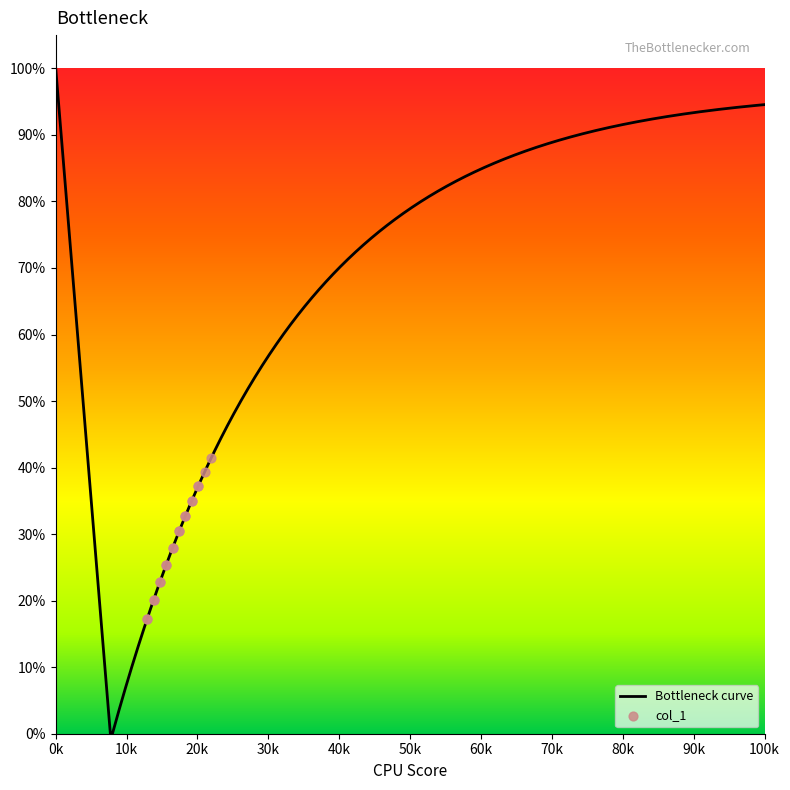

What is the maximum value for Bottleneck curve?

100.0